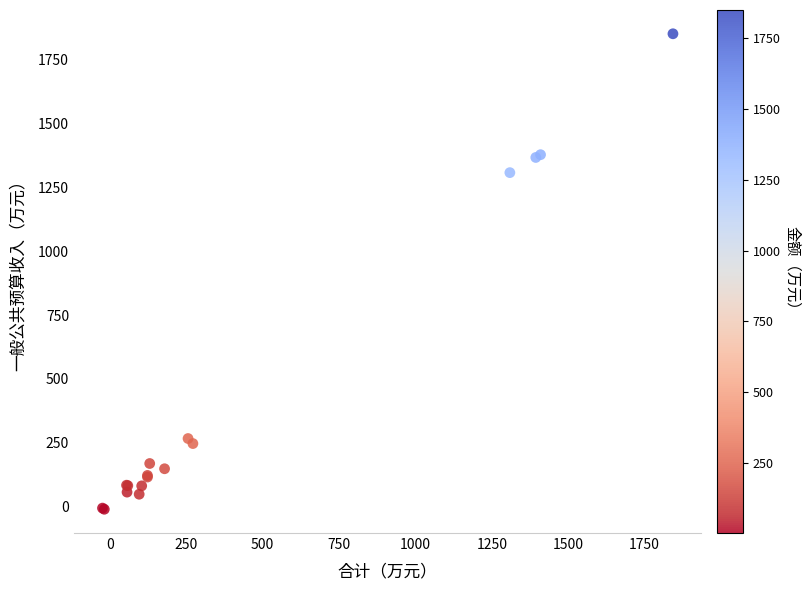

What Y value in the scatter plot is closest to 920?

1308.1